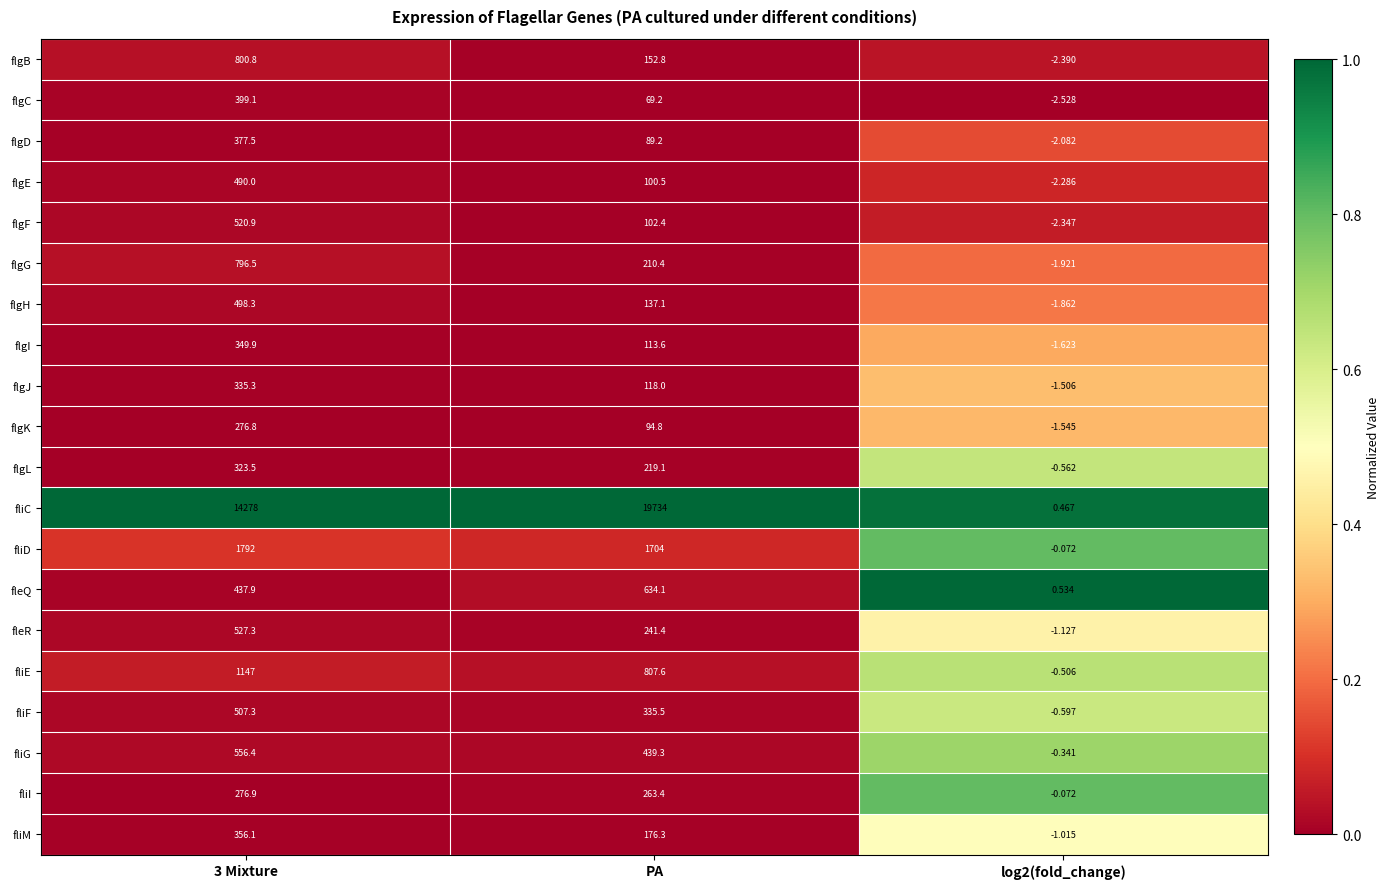

At which label is flgI closest to 174?

PA